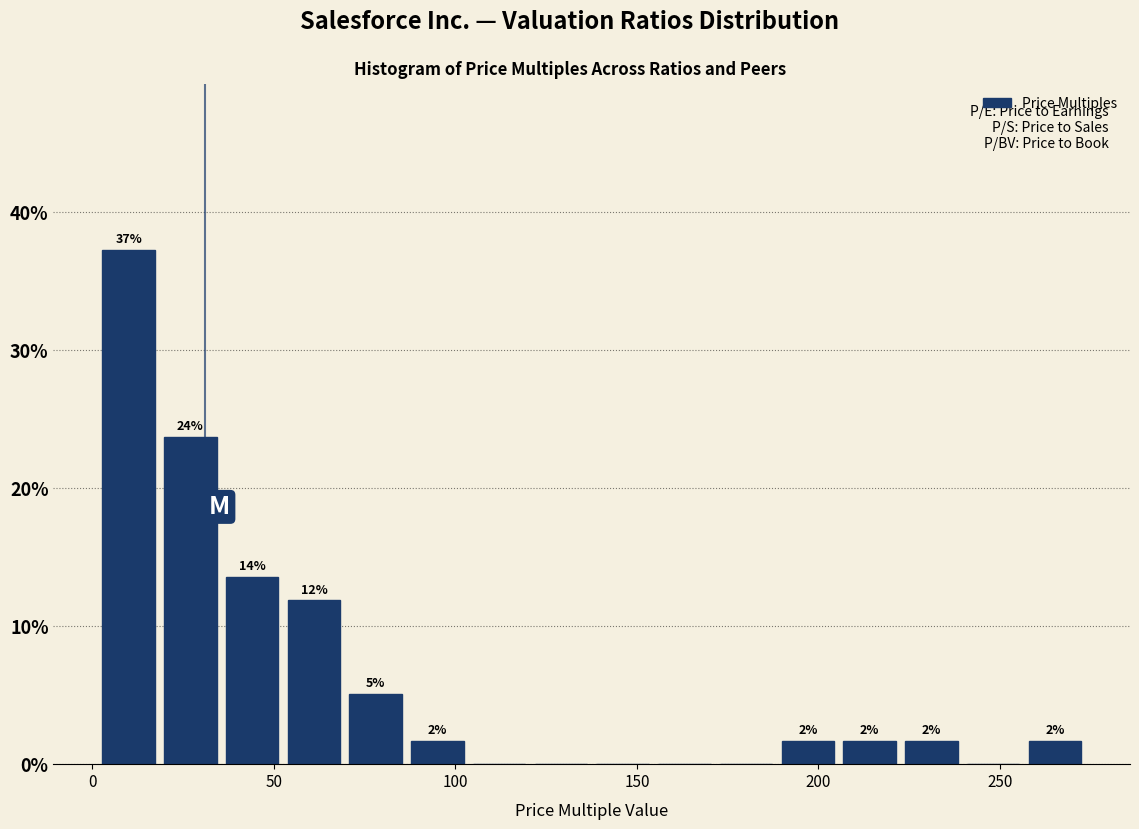

Read against the x-axis, roughly where is the centre of the tallest bar?

10